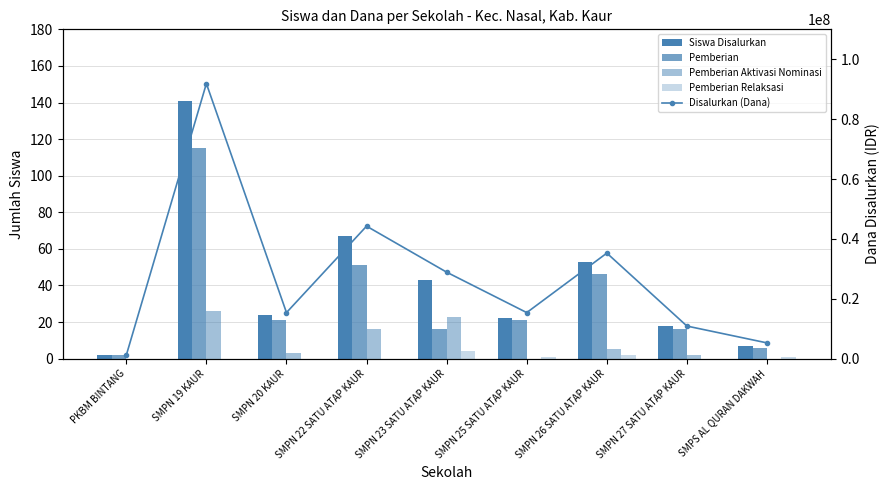

Which has a higher value, PKBM BINTANG or SMPN 27 SATU ATAP KAUR?

SMPN 27 SATU ATAP KAUR